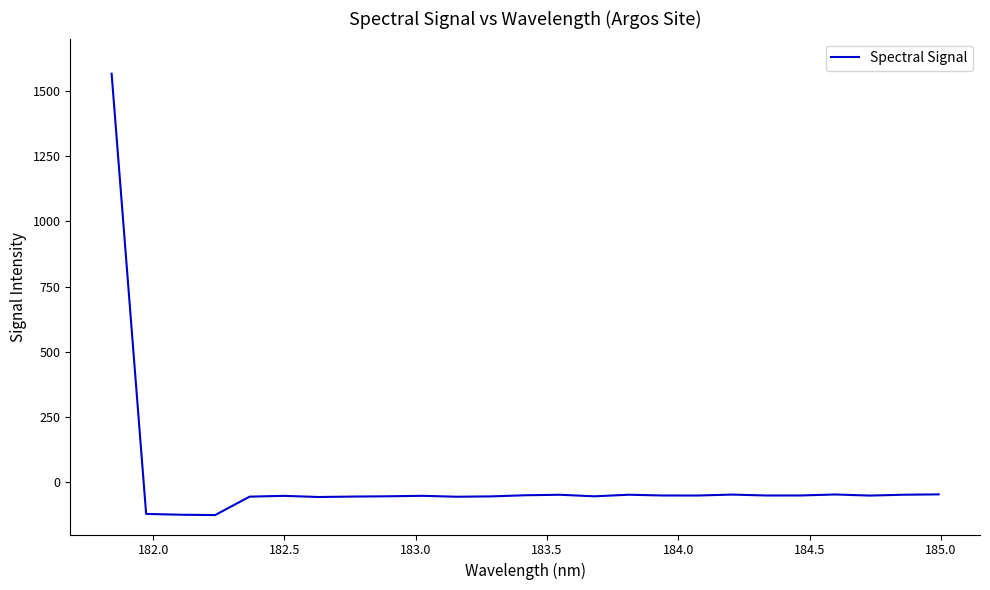

What is the maximum value shown in the chart?

1565.3